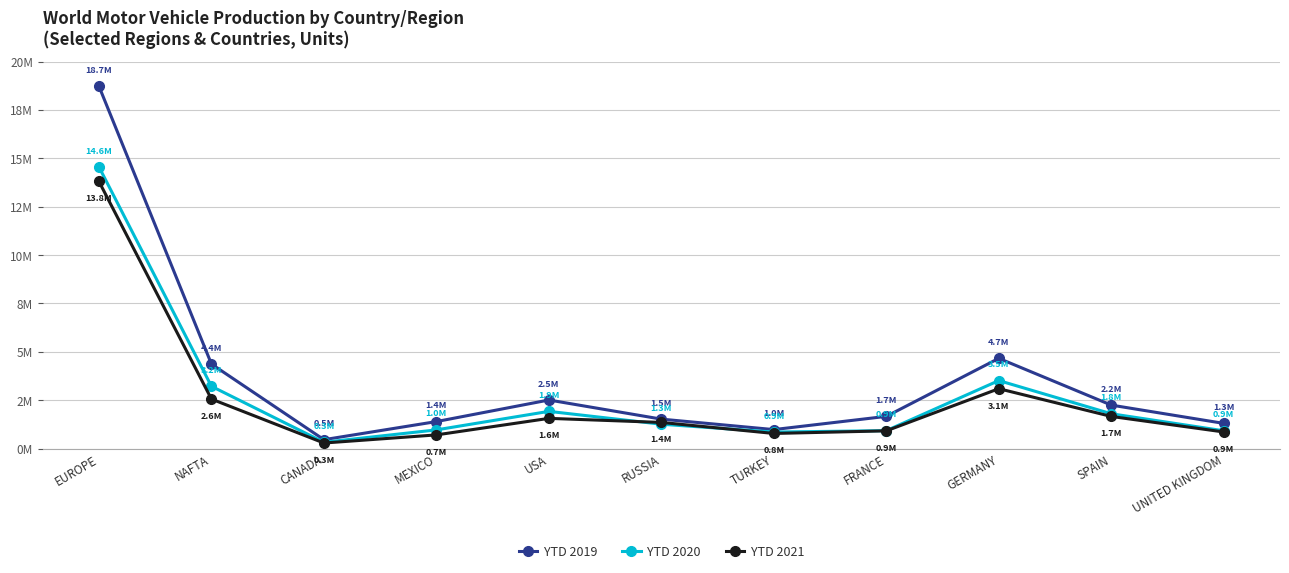

What is the difference between the highest and lowest values at SPAIN?

586117.0